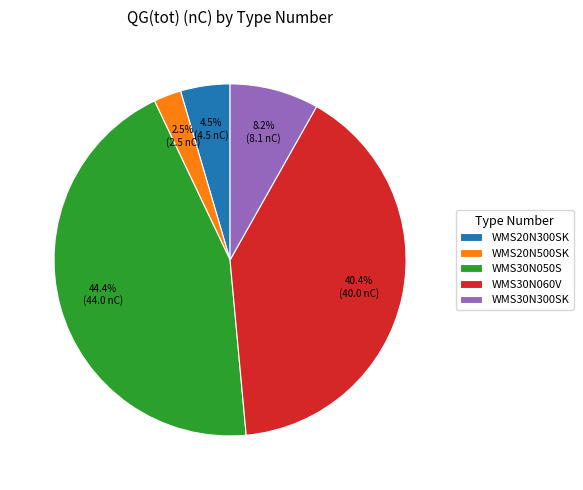

Which slice is the smallest?

WMS20N500SK